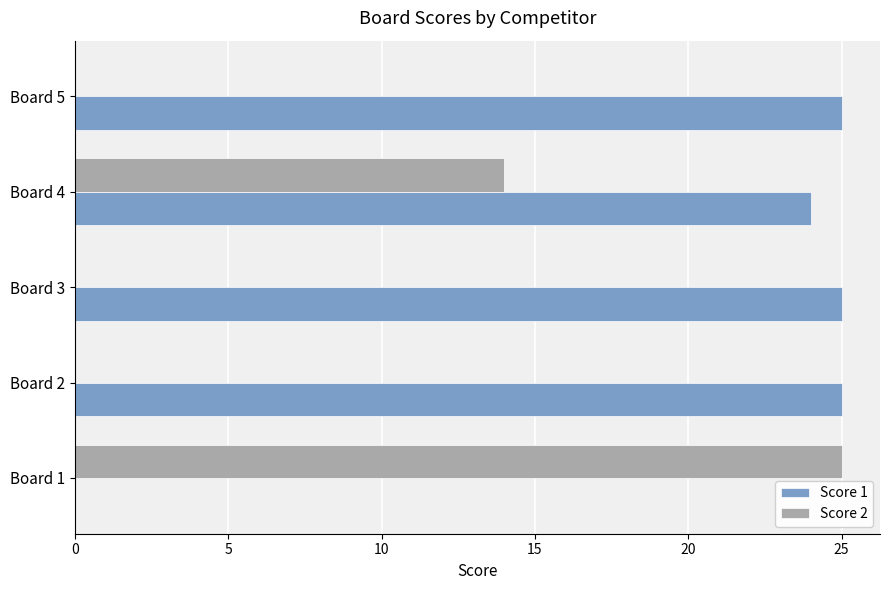

Between Board 1 and Board 4, which series saw the biggest shift?

Score 1